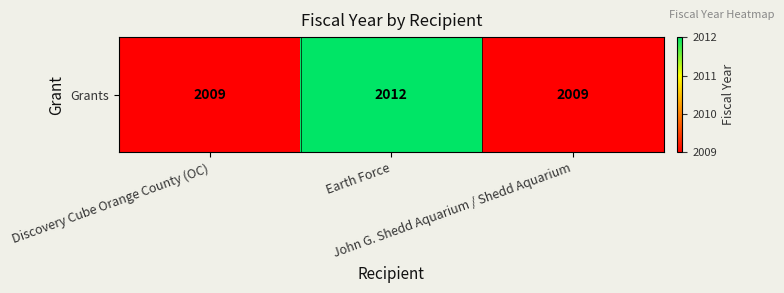

Reading right to left, what are all the values shown in this chart?

John G. Shedd Aquarium / Shedd Aquarium=2009	Earth Force=2012	Discovery Cube Orange County (OC)=2009